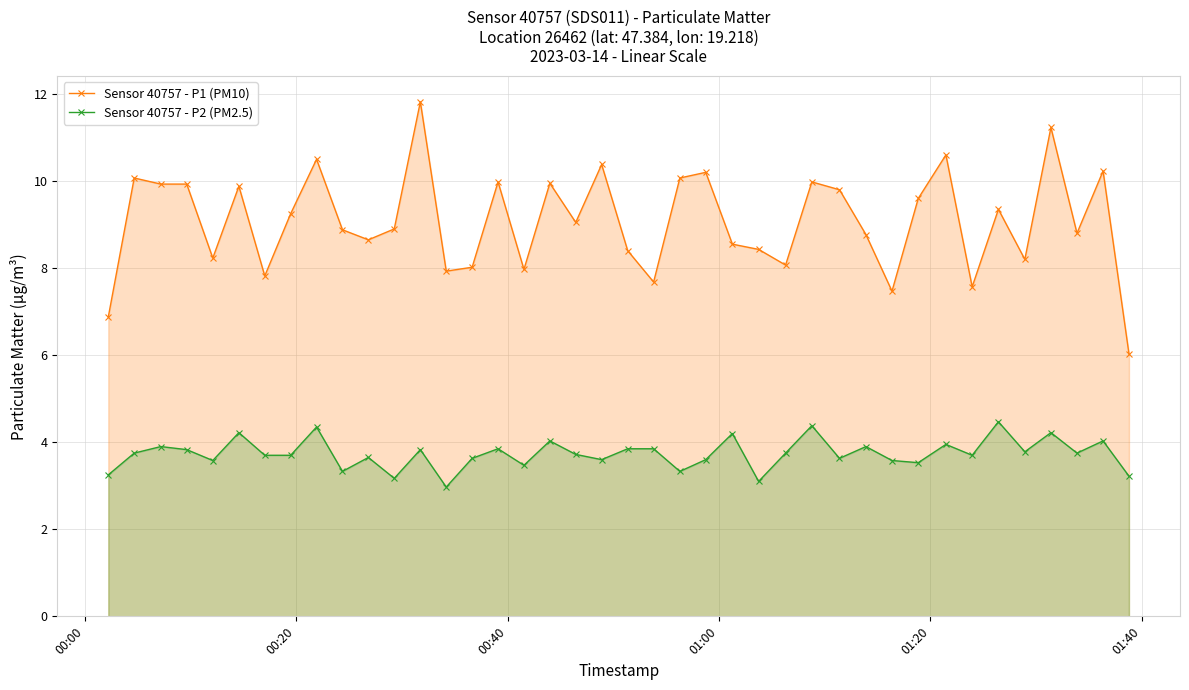

True or false: Sensor 40757 - P2 (PM2.5) has more than 2 points higher than both neighbors.

True